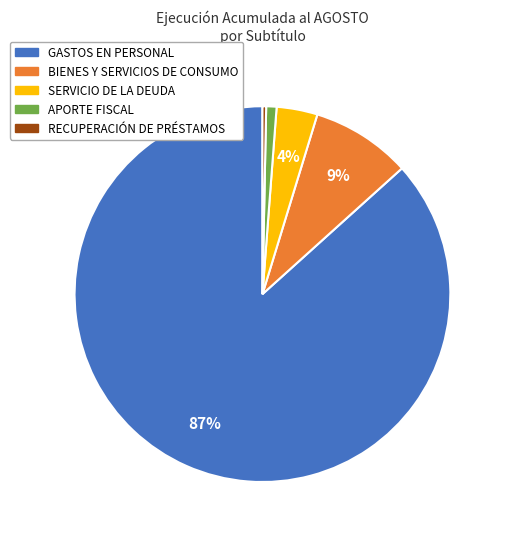

Is there any slice that represents more than half of the pie?

Yes